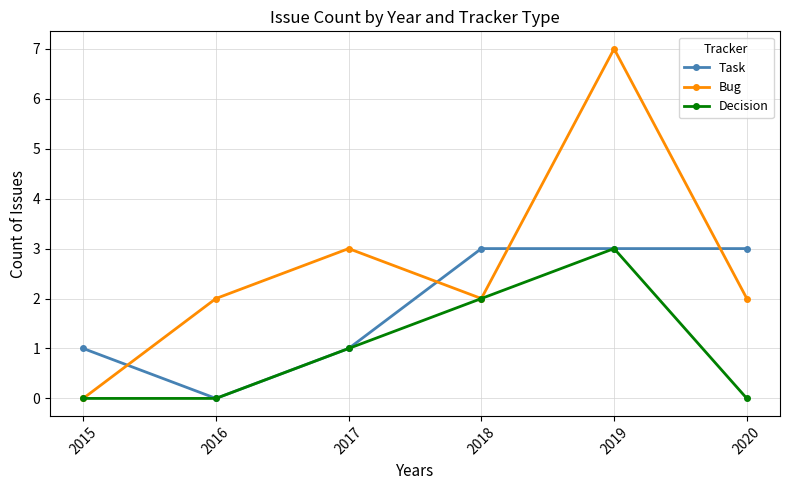

Which series ends up on top after the final intersection of Bug and Task?

Task